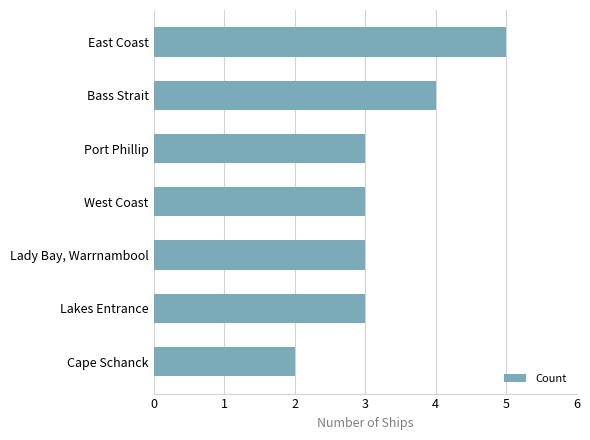

What is the sum of all values?

23